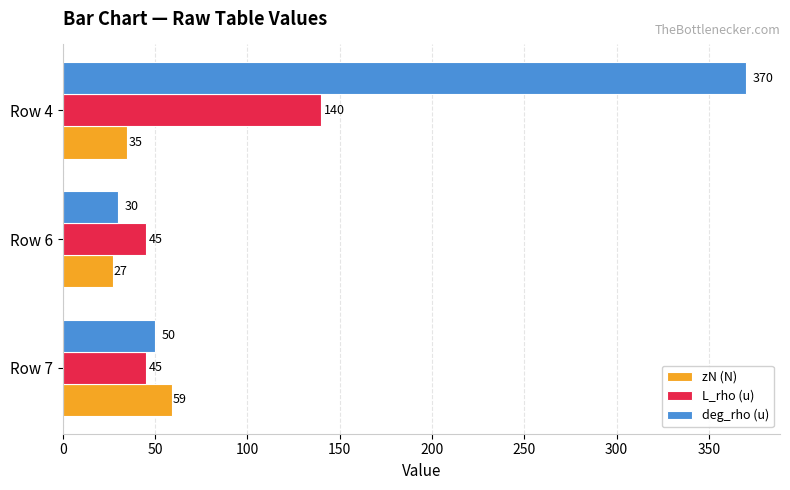

What is the sum of all deg_rho (u) values?

450